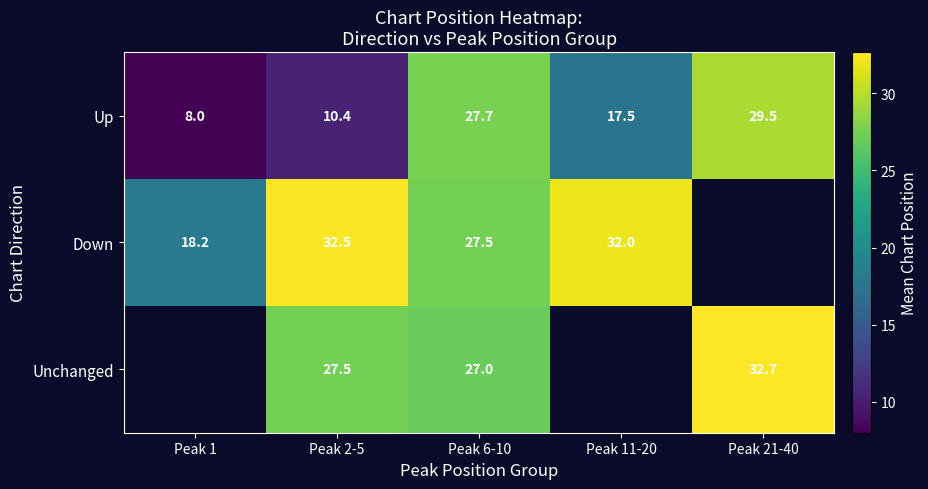

True or false: Down has a value of 27.5 at Peak 6-10.

True